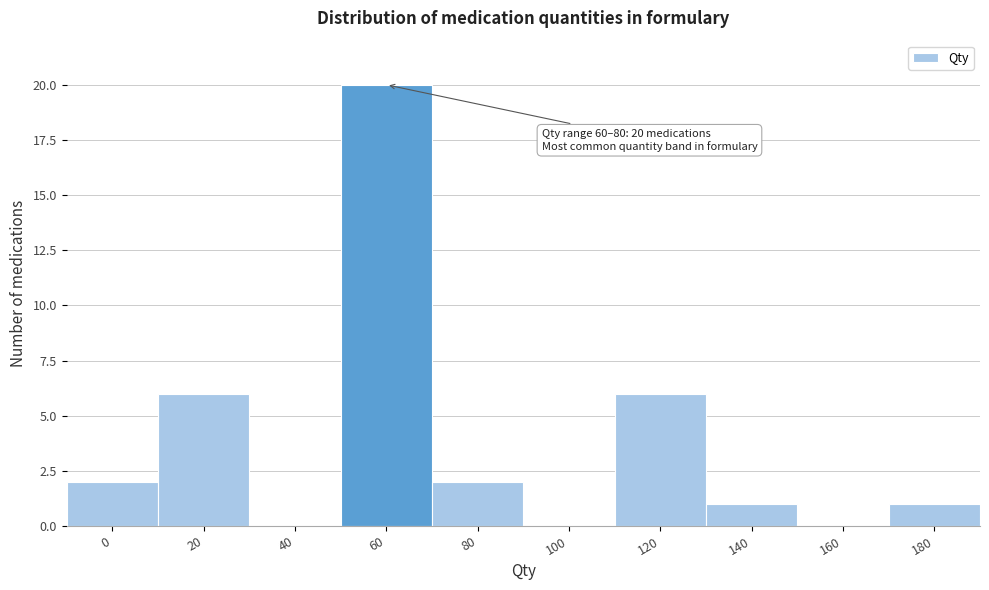

Reading left to right, transcribe all the data shown in this chart.

0=2	20=6	40=0	60=20	80=2	100=0	120=6	140=1	160=0	180=1